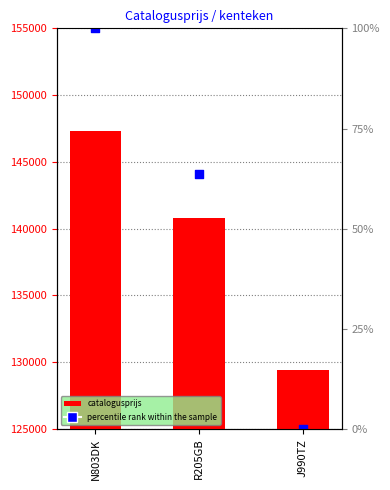

At how many categories does at least one series exceed 142952?

2